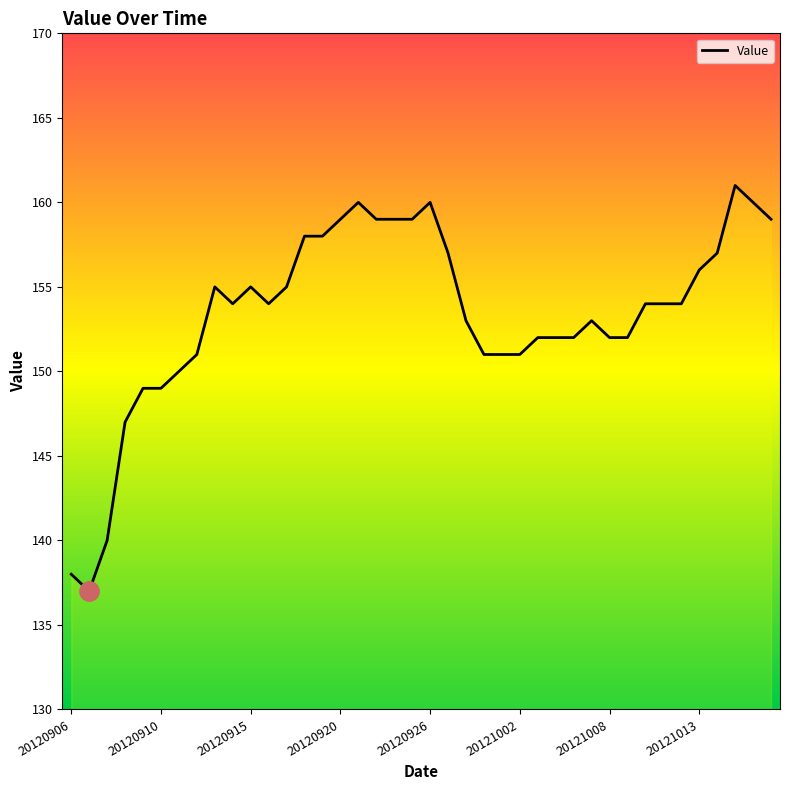

What is the greatest value displayed?

161